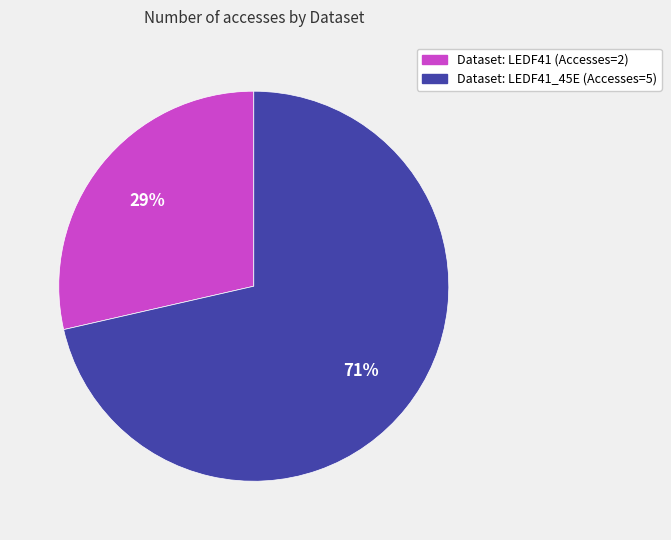

To the nearest percent, what is the average slice percentage?

50%